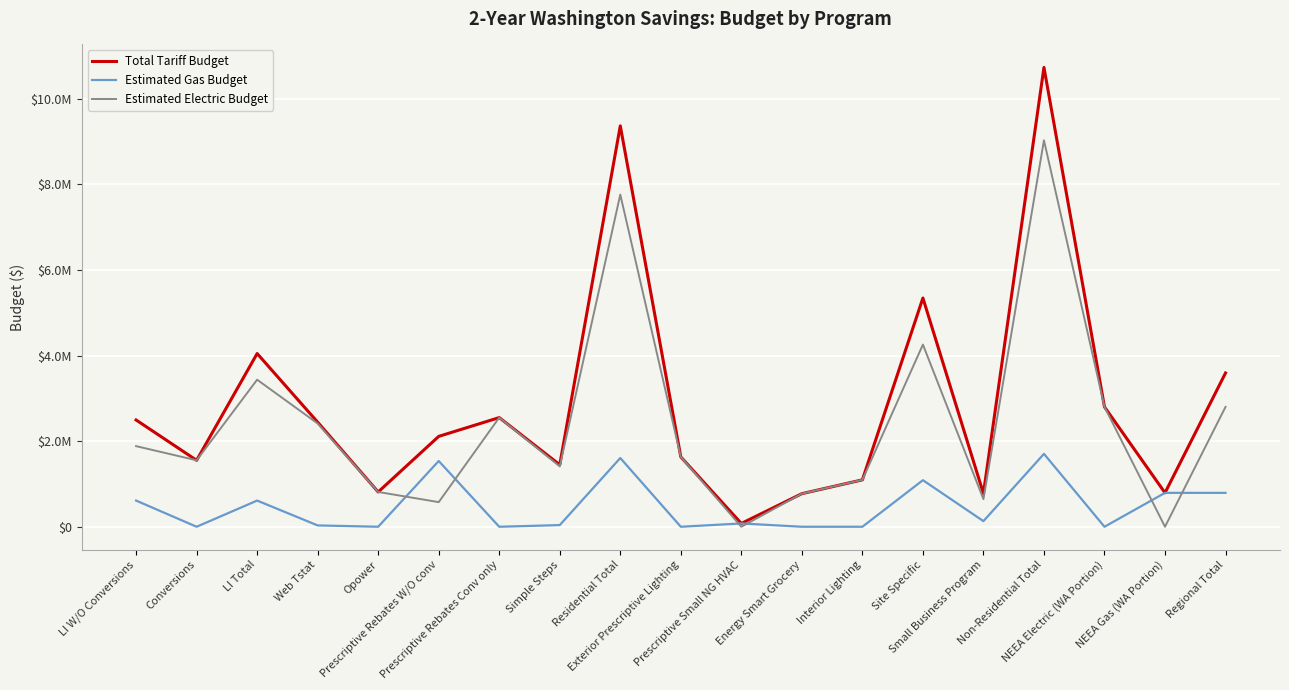

What is the average value of the Total Tariff Budget series?

2864990